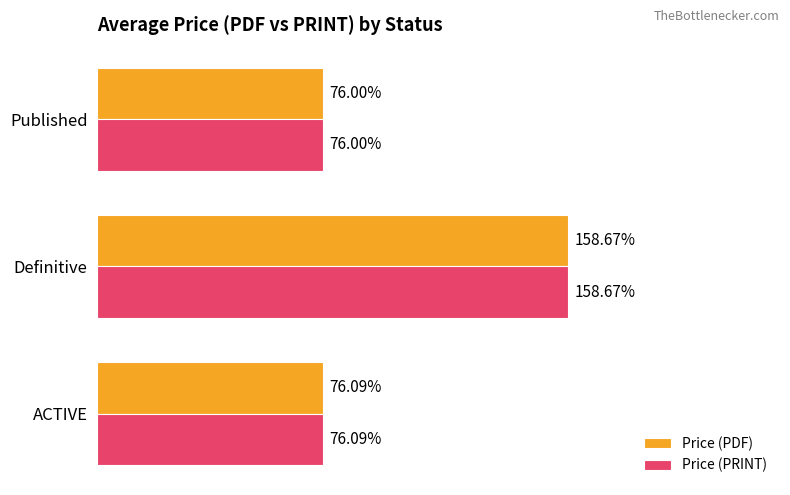

List the labels in order of Price (PRINT) value, smallest first.

Published, ACTIVE, Definitive